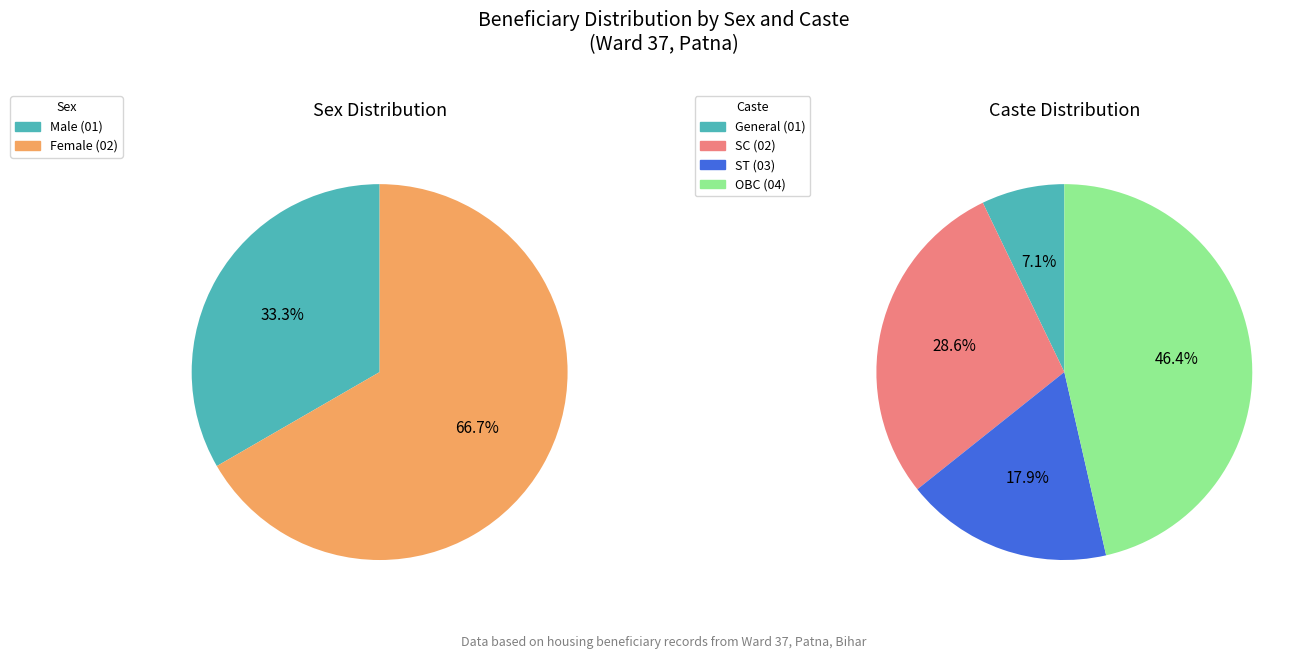

What is the total percentage of Male (01) and Female (02)?

100.0%